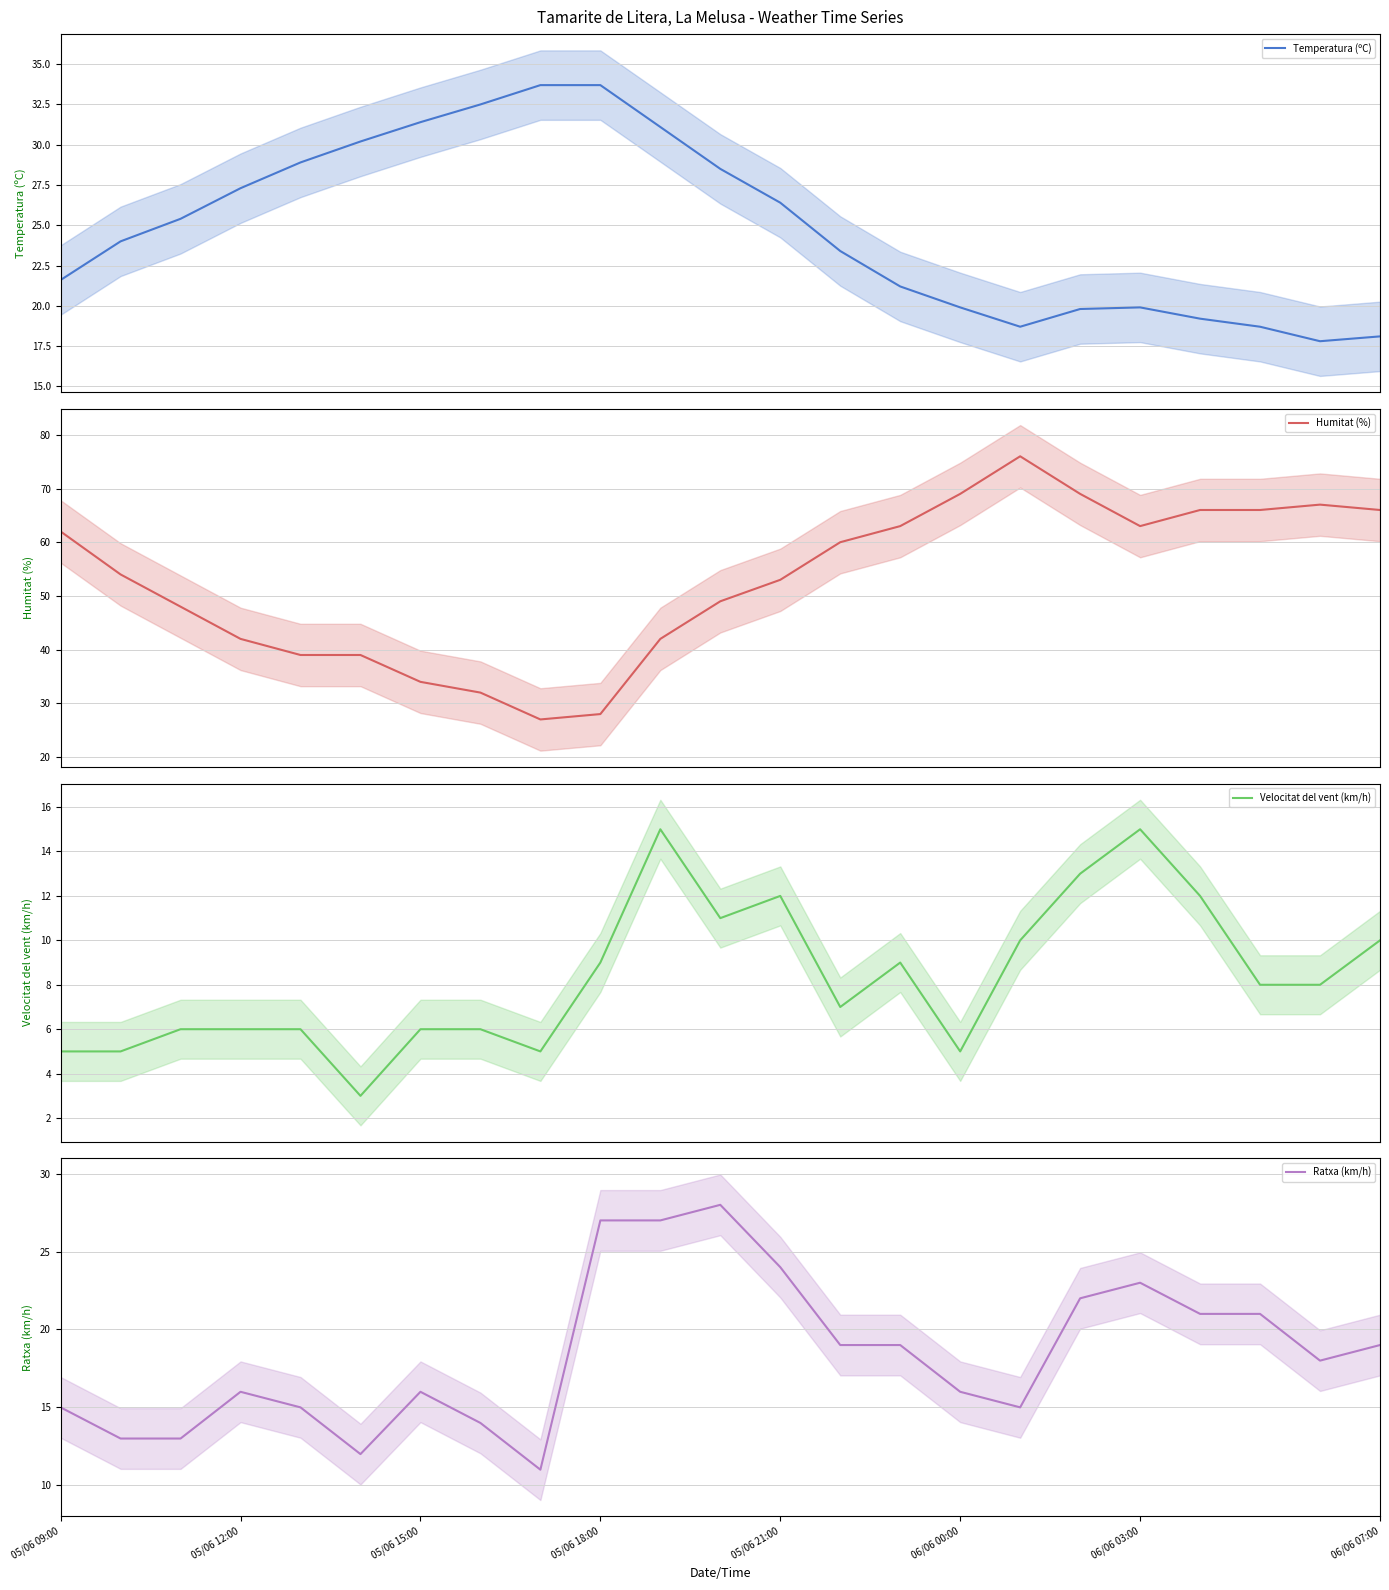

What is the lowest value of the Velocitat del vent (km/h) series?

3